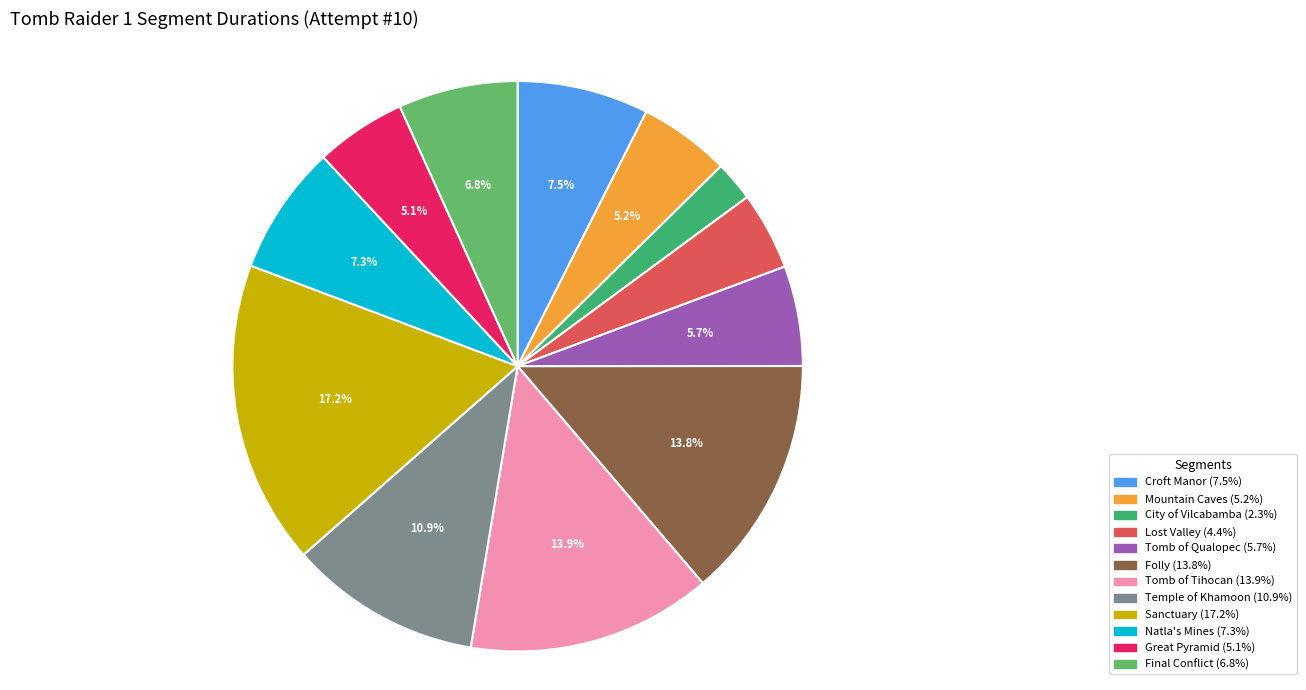

True or false: Great Pyramid accounts for 5% of the total.

True